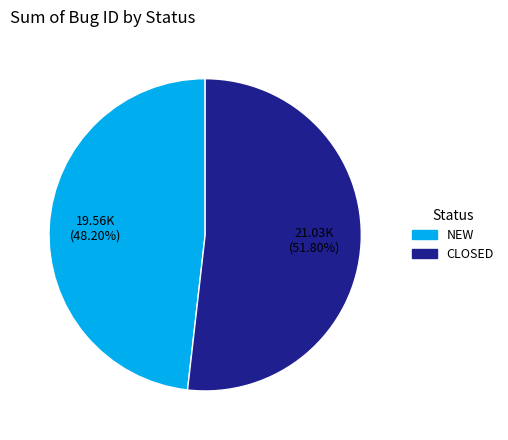

Which slice is the smallest?

NEW